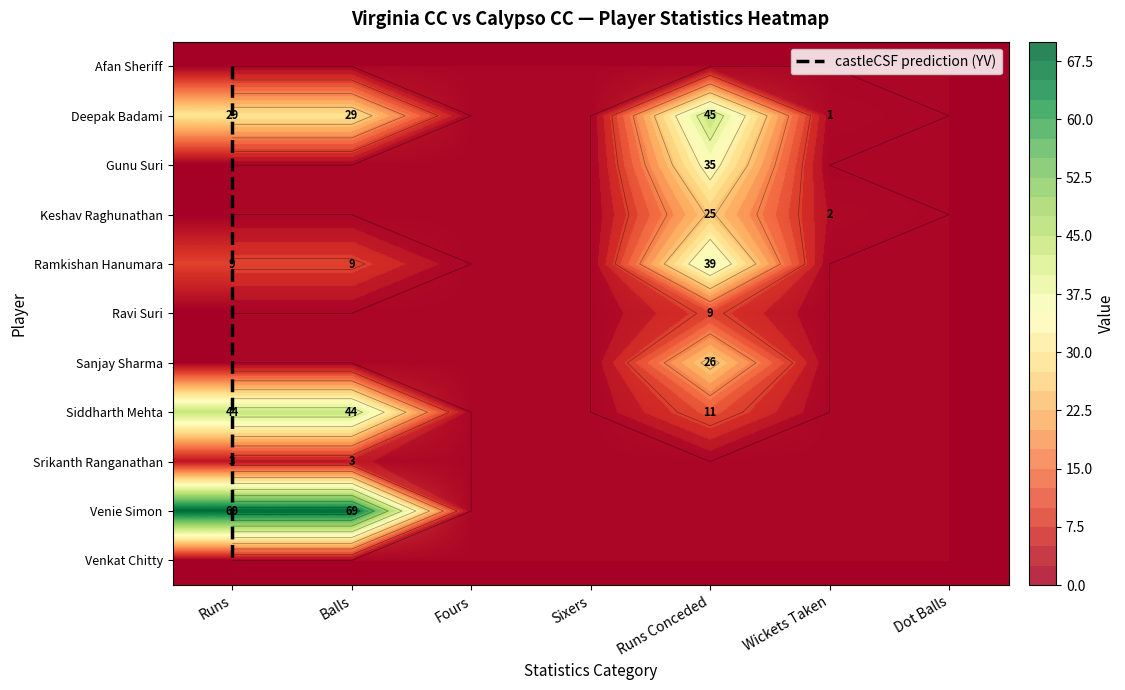

True or false: Gunu Suri has a value of 16 at Dot Balls.

False